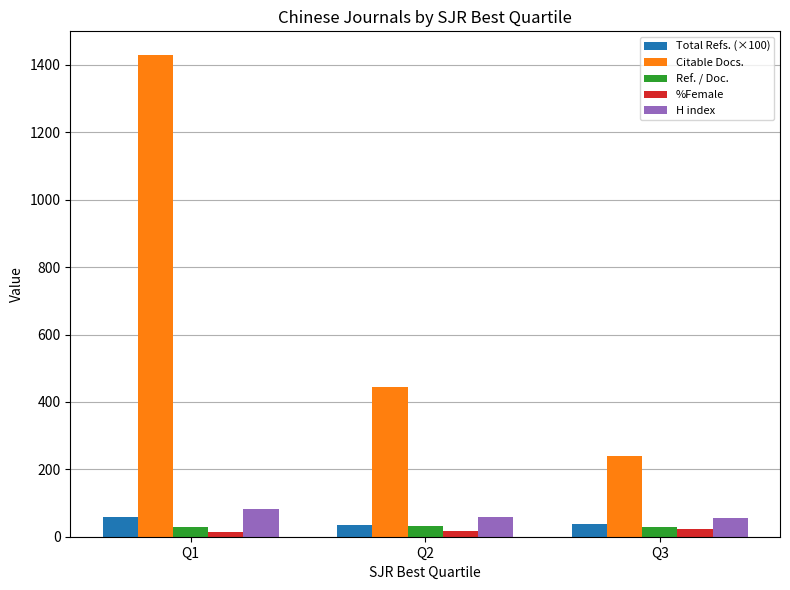

Which series changed the most between Q1 and Q3?

Citable Docs.